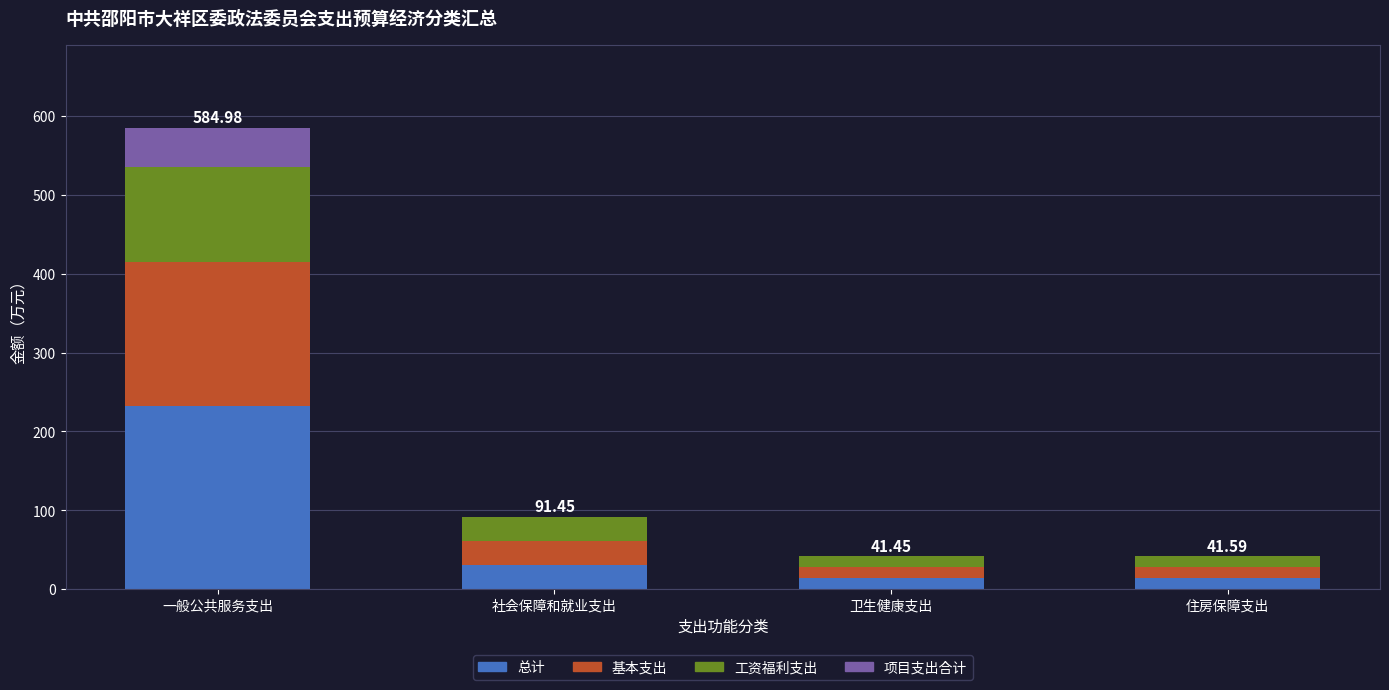

What is the sum of the 总计 values at 住房保障支出 and 社会保障和就业支出?

44.3